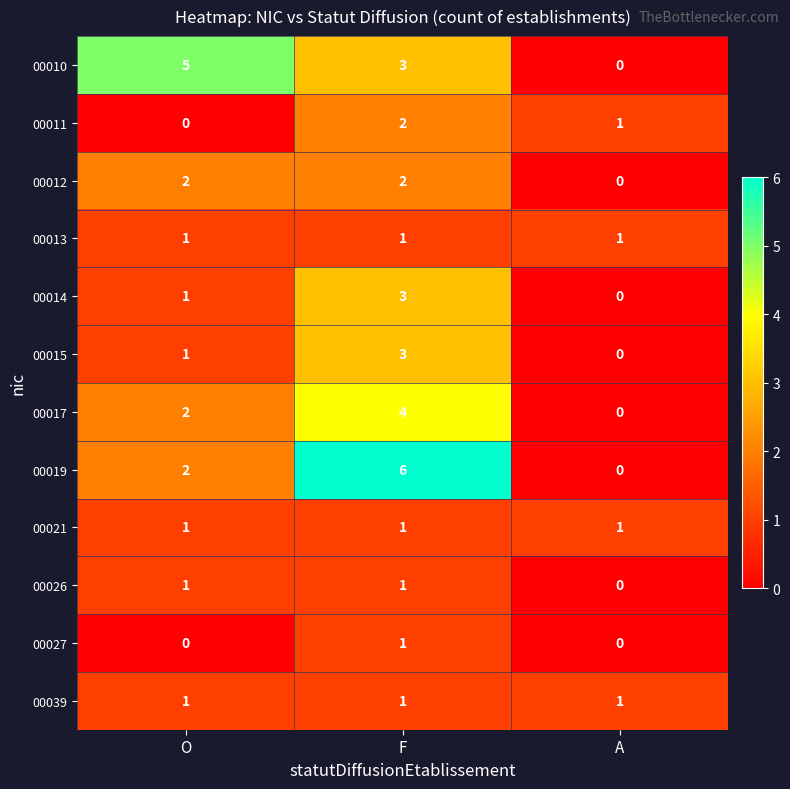

What is the total value across all series at A?

4